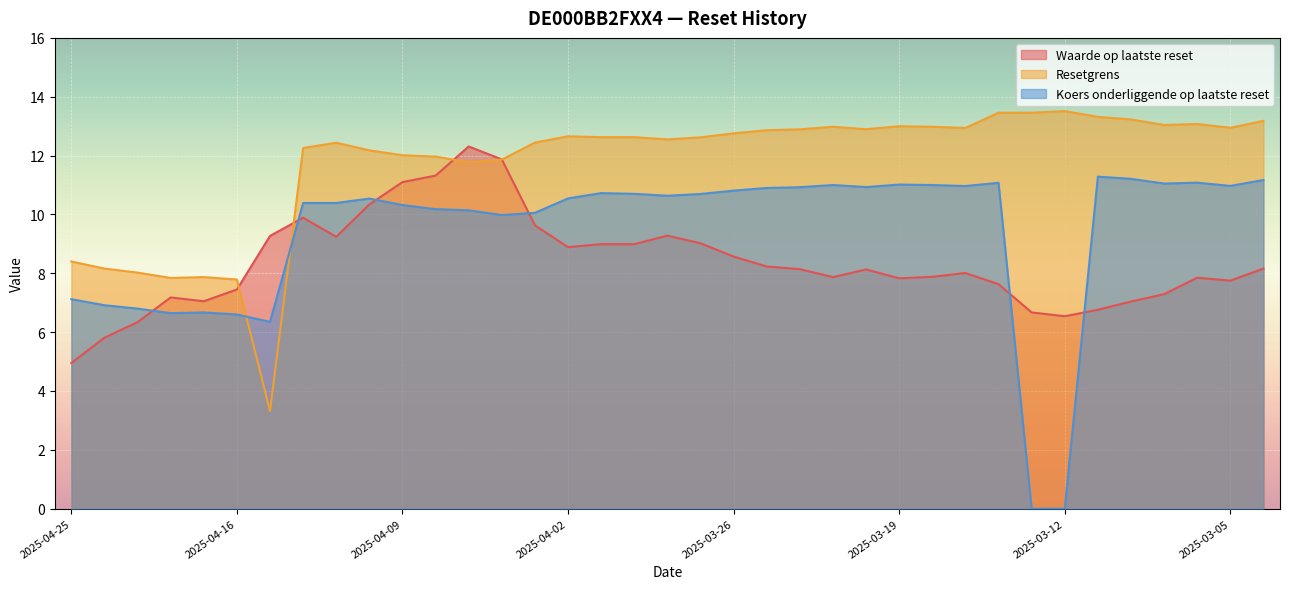

Between 2025-04-02 and 2025-03-04, which series saw the biggest shift?

Waarde op laatste reset